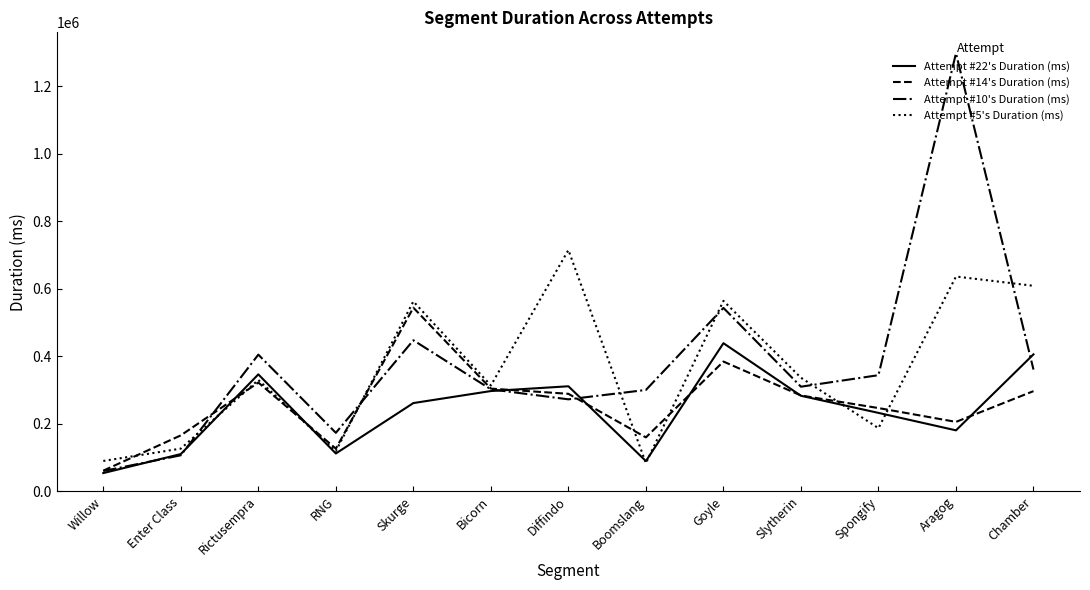

What is the difference between the maximum and minimum values in the Attempt #5's Duration (ms) series?

632026